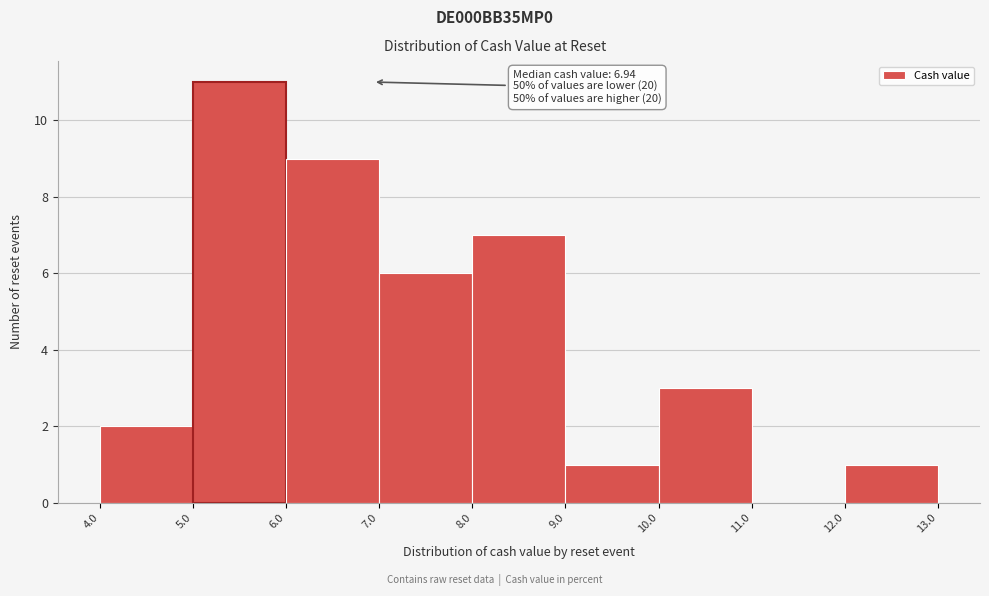

Which range on the x-axis has the tallest bar?

5.0 to 6.0